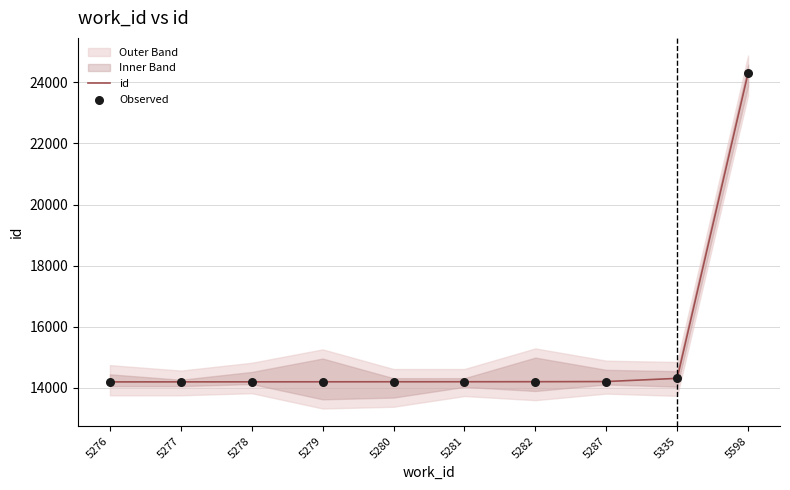

The value of id at 5287 is 23018. True or false?

False